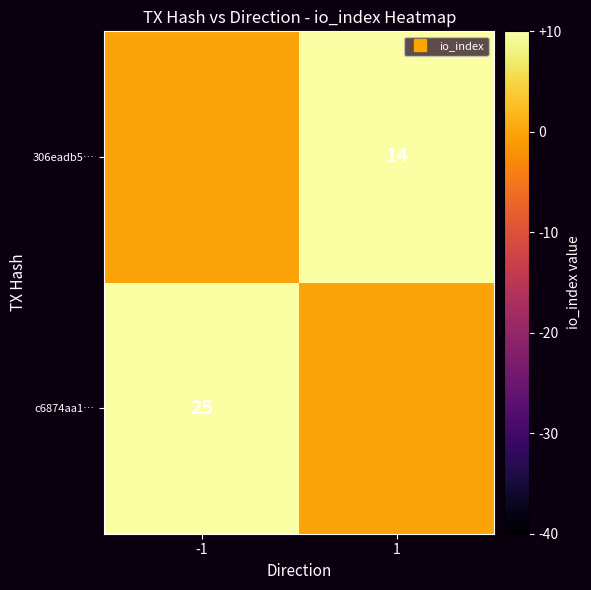

At how many categories does at least one series exceed 16?

1